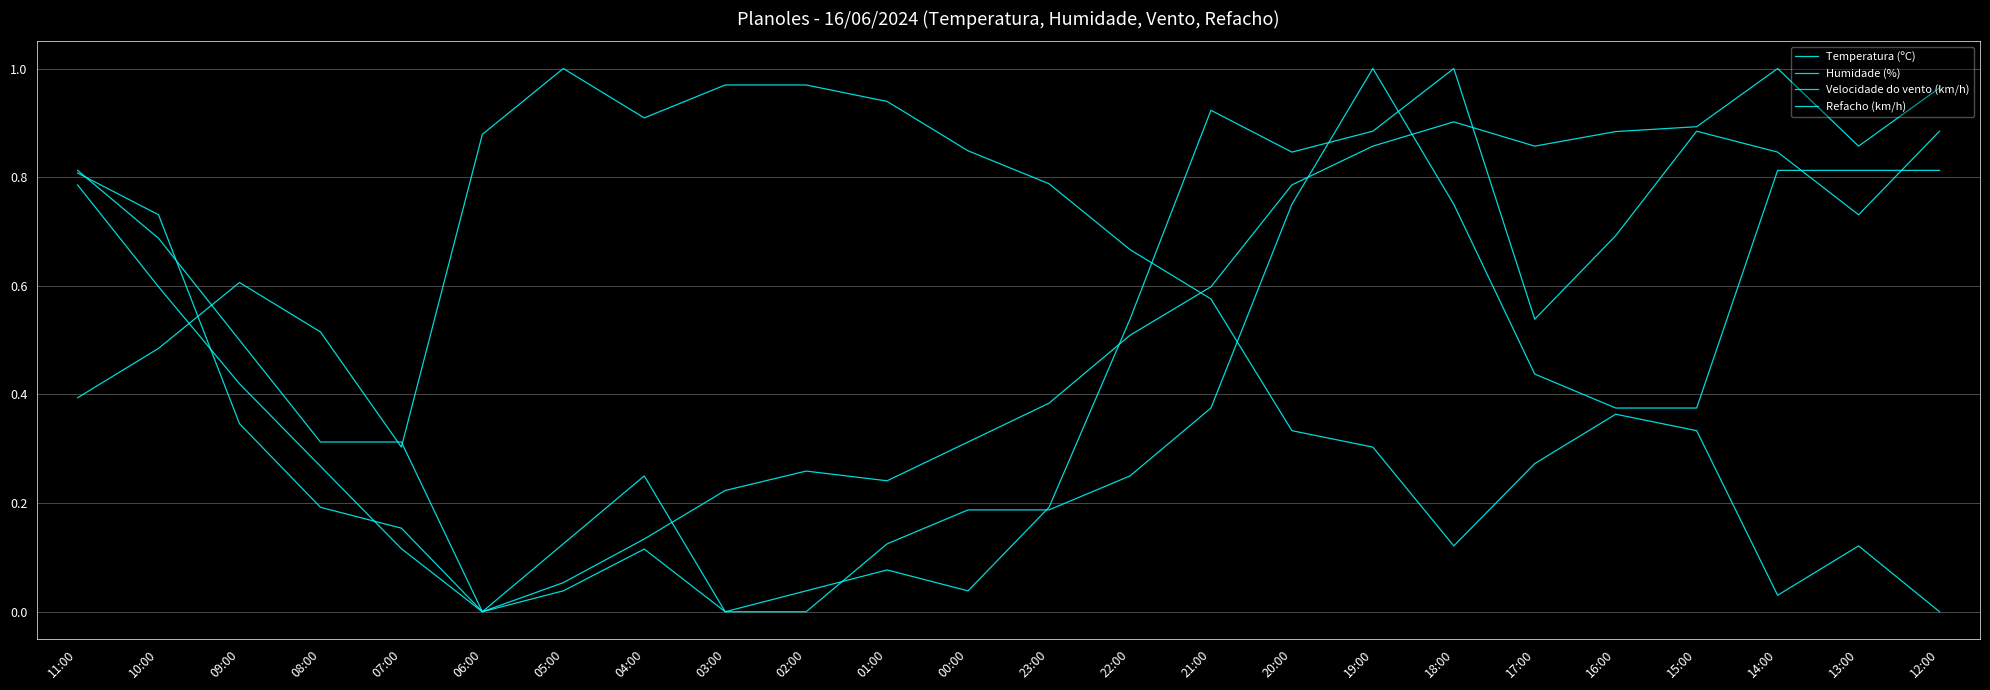

At which category does the chart reach its peak across all series?

14:00